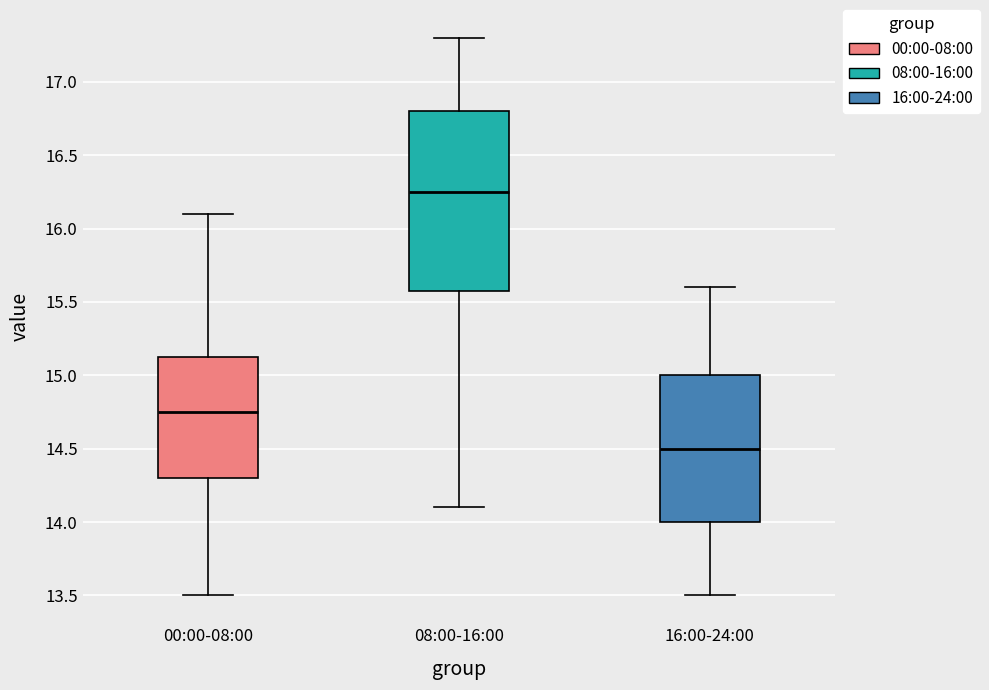

Reading left to right, transcribe this box plot: for each box, give where its median line is, the range the box spans, and where its two whiskers end, as read against the y-axis. The values are not printed on the chart, so give them approximately, as read against the axis.

00:00-08:00: median 14.75, box 14.30 to 15.15, whiskers 13.50 to 16.10
08:00-16:00: median 16.25, box 15.60 to 16.80, whiskers 14.10 to 17.30
16:00-24:00: median 14.50, box 14.00 to 15.00, whiskers 13.50 to 15.60